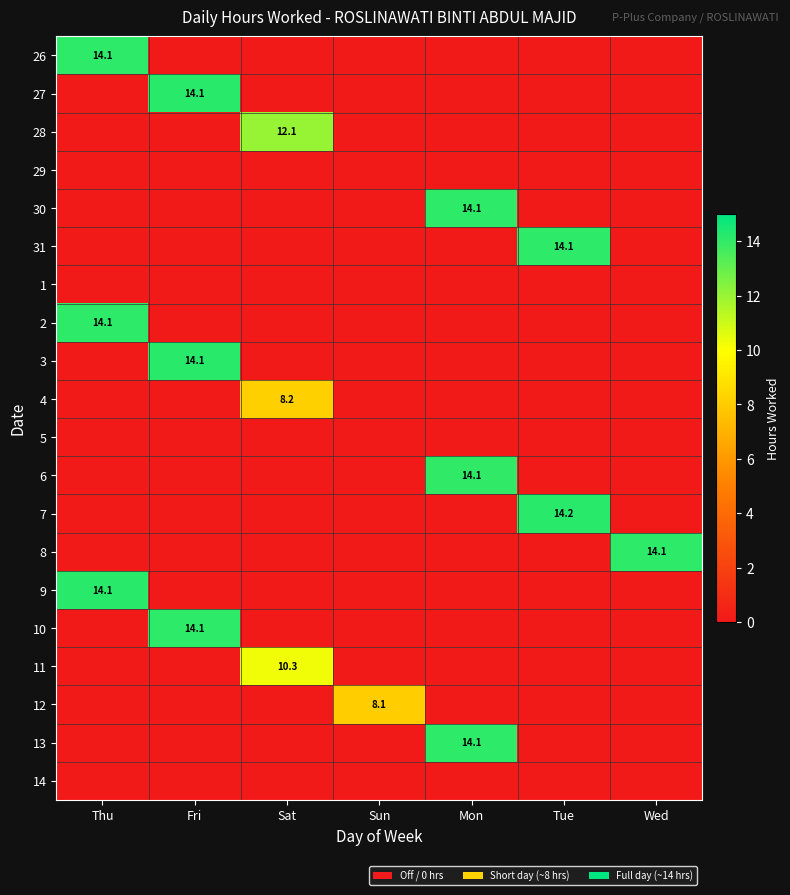

At which category is the sum across all series the highest?

Thu